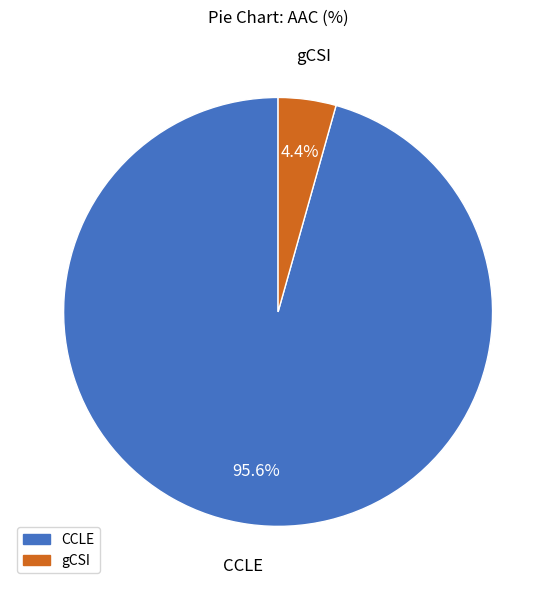

How many segments does this pie chart have?

2